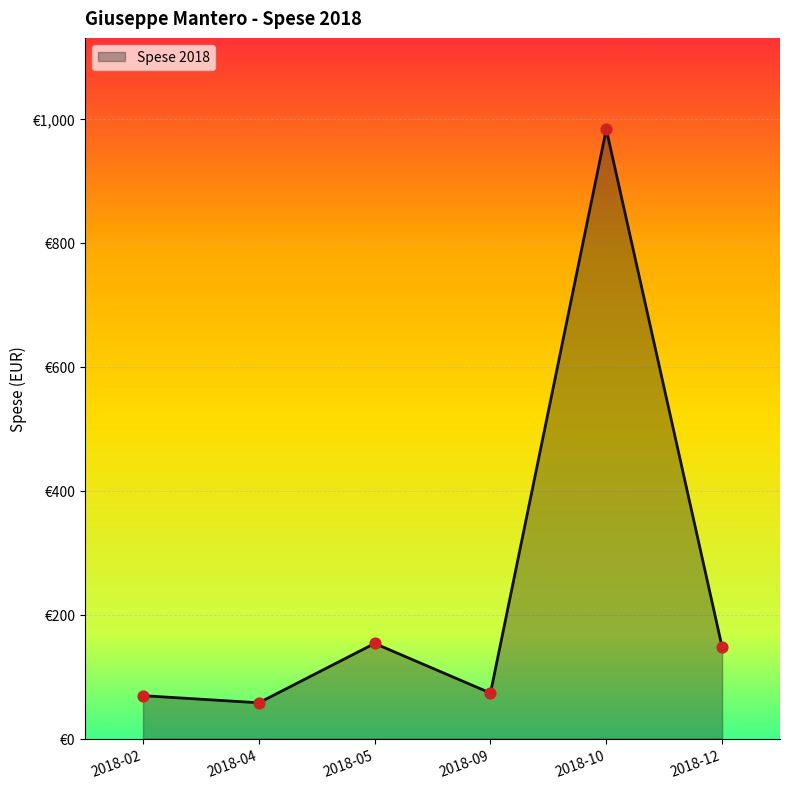

Between 2018-04 and 2018-09, which is larger?

2018-09